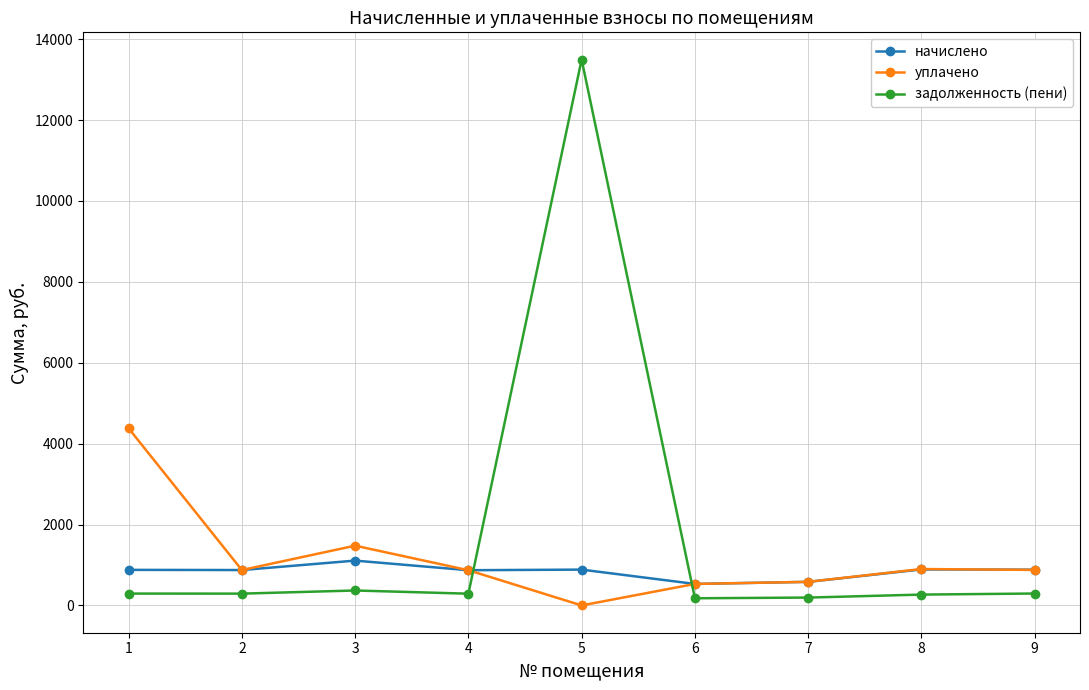

What is the value of the задолженность (пени) point at the 7th from the left?

194.4